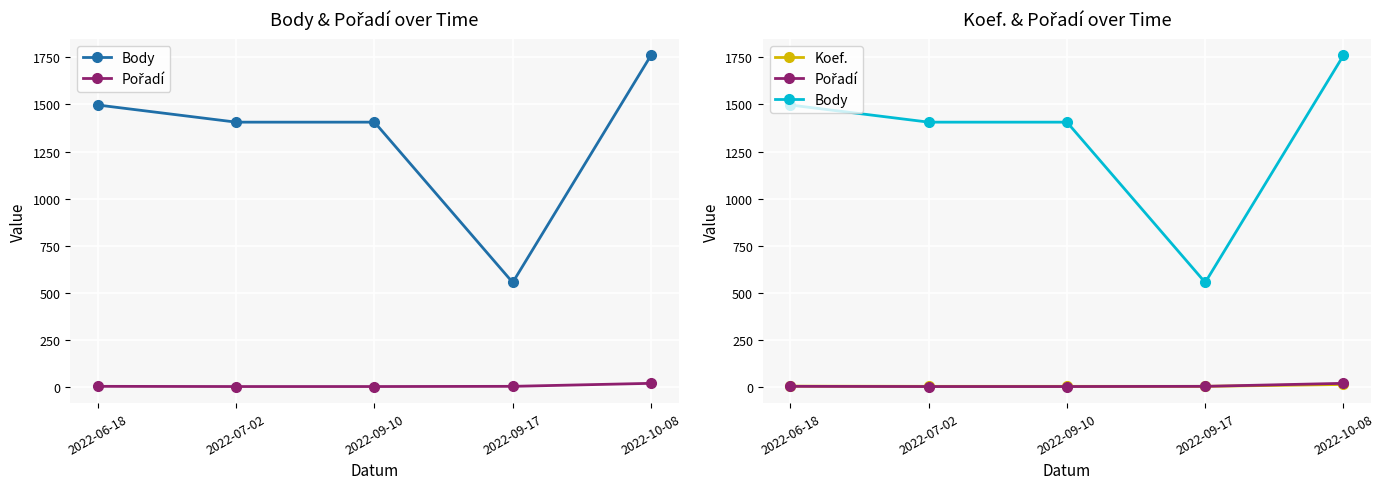

Reading left to right, extract all data points from this chart.

Body: 2022-06-18=1497	2022-07-02=1406	2022-09-10=1406	2022-09-17=554	2022-10-08=1761
Pořadí: 2022-06-18=2	2022-07-02=1	2022-09-10=1	2022-09-17=2	2022-10-08=18
Koef.: 2022-06-18=3	2022-07-02=2	2022-09-10=2	2022-09-17=2	2022-10-08=12